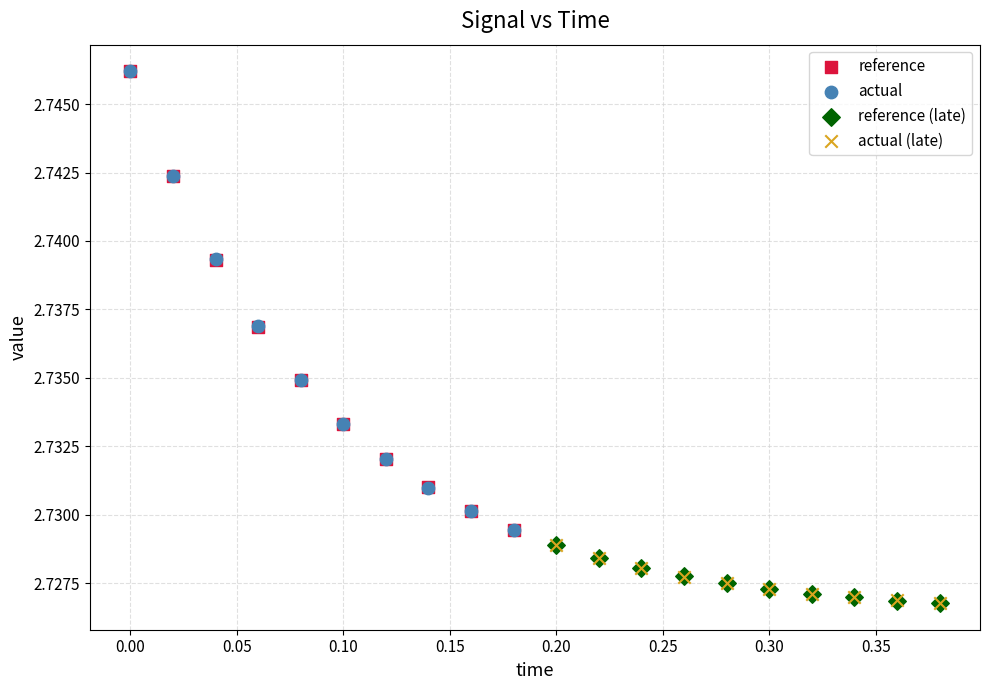

What are all the series names shown in the legend?

reference, actual, reference (late), actual (late)